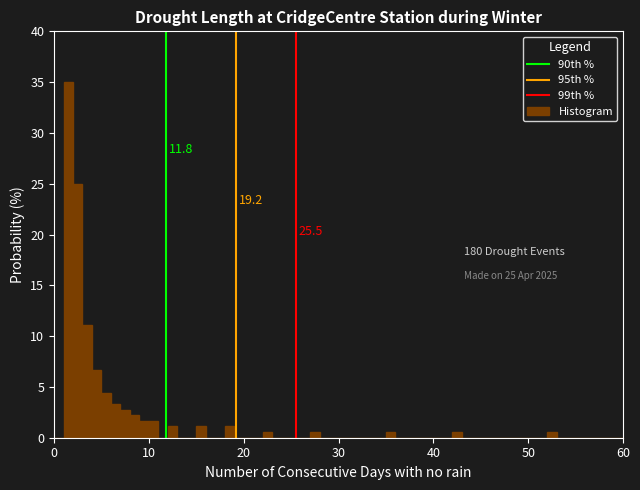

Read against the x-axis, roughly where is the centre of the tallest bar?

2